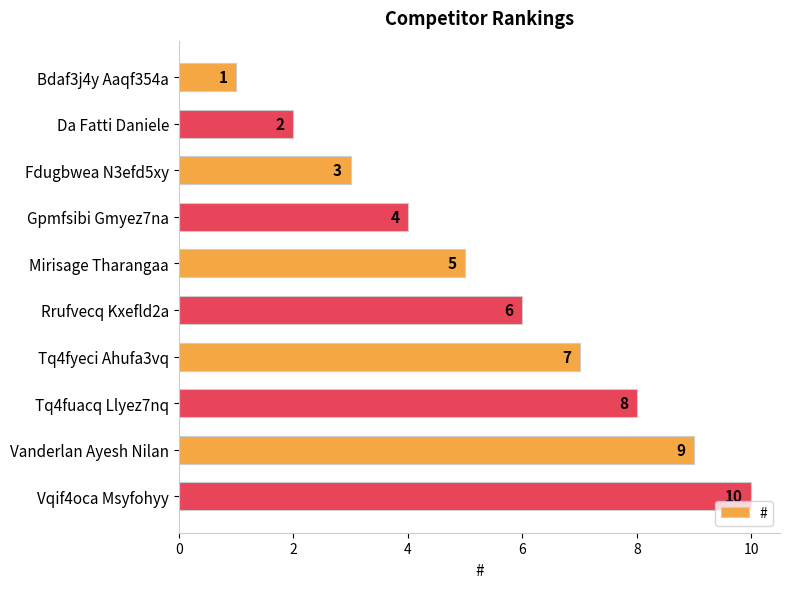

Rank the categories by value from highest to lowest.

Vqif4oca Msyfohyy, Vanderlan Ayesh Nilan, Tq4fuacq Llyez7nq, Tq4fyeci Ahufa3vq, Rrufvecq Kxefld2a, Mirisage Tharangaa, Gpmfsibi Gmyez7na, Fdugbwea N3efd5xy, Da Fatti Daniele, Bdaf3j4y Aaqf354a